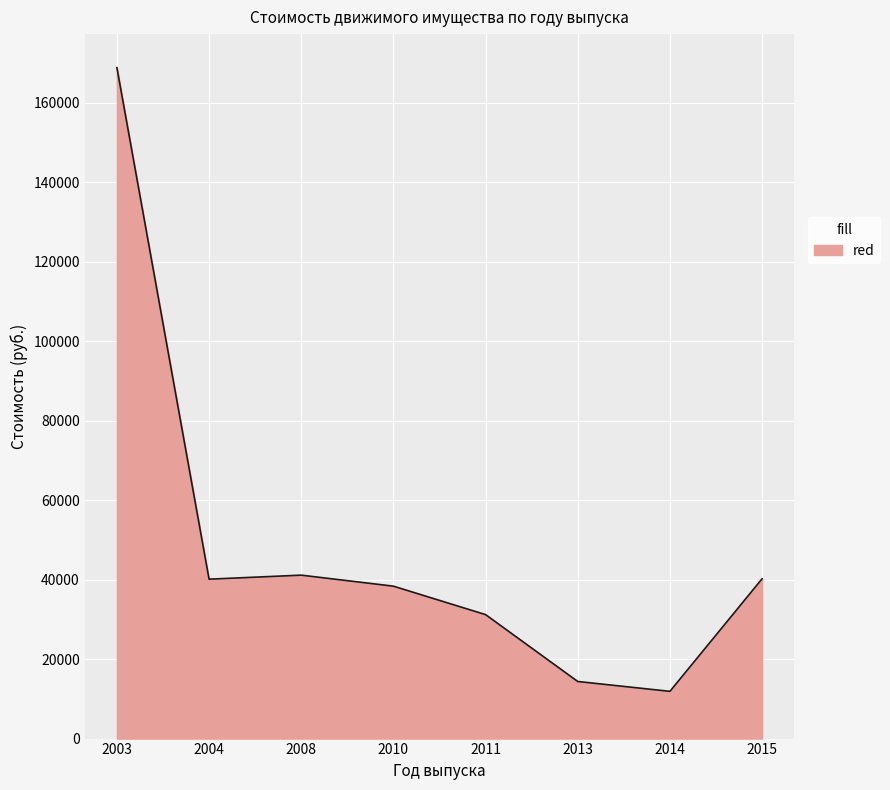

What is the minimum value shown in the chart?

11883